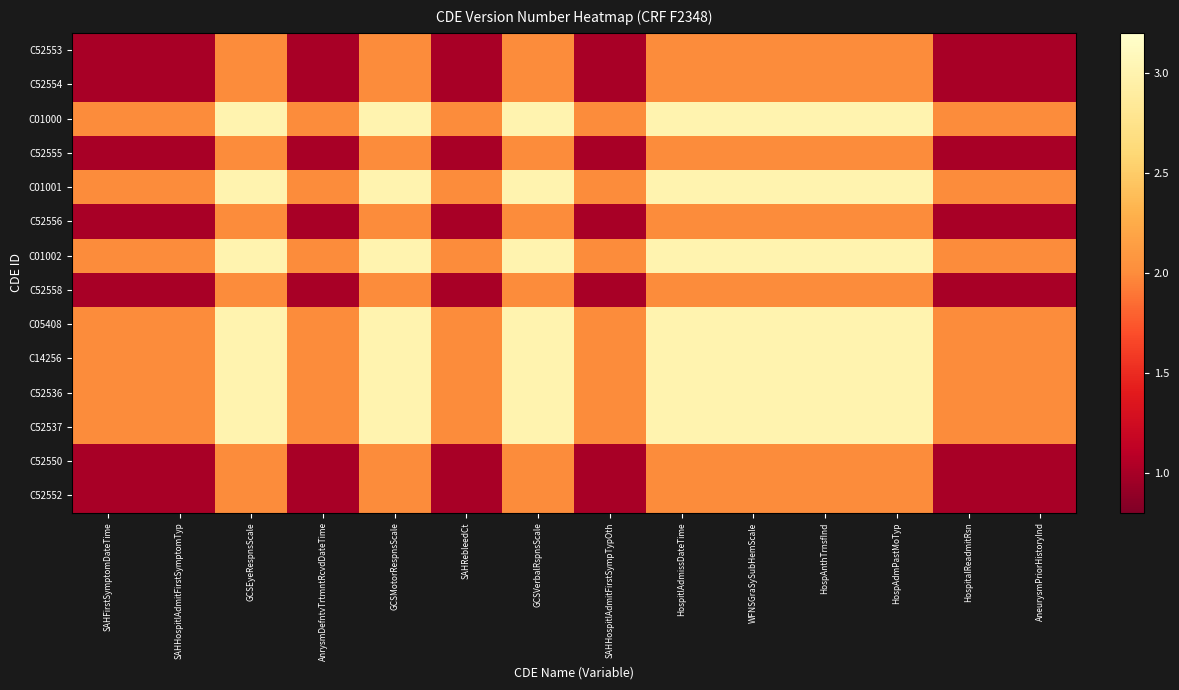

At which category is the sum across all series the highest?

GCSEyeRespnsScale